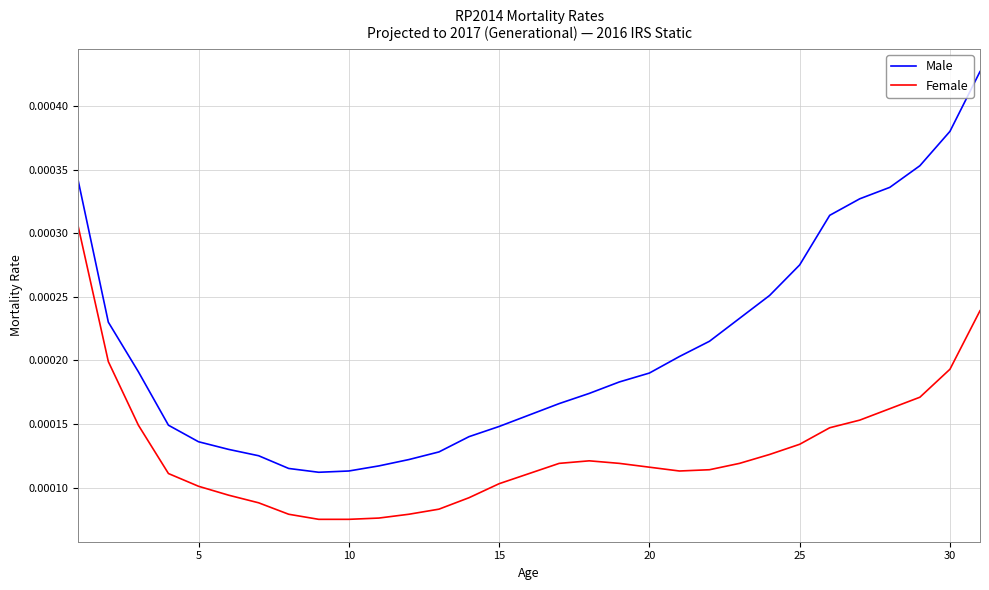

Rank the series by their maximum value, from lowest to highest.

Female, Male